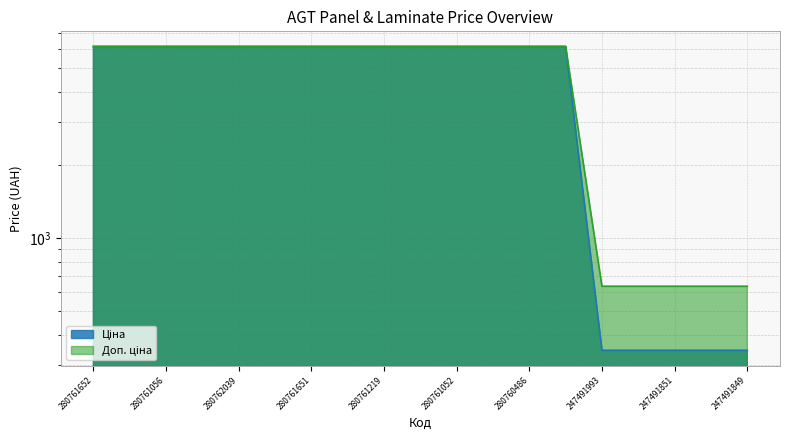

True or false: Ціна has more than 2 points higher than both neighbors.

False